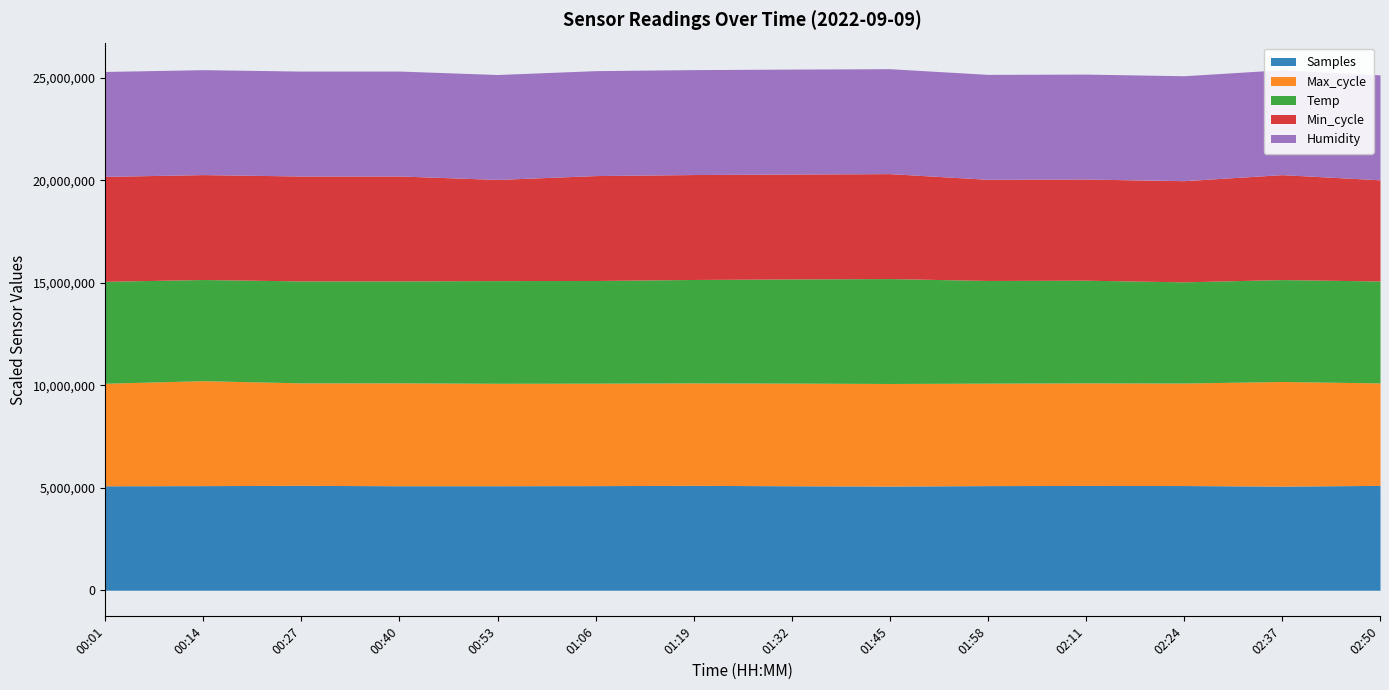

What is the highest value of the Samples series?

5120000.0